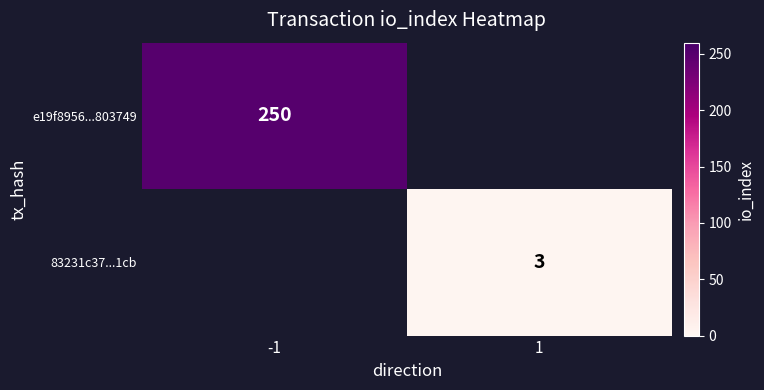

True or false: e19f8956...803749 has a value of 250 at -1.

True